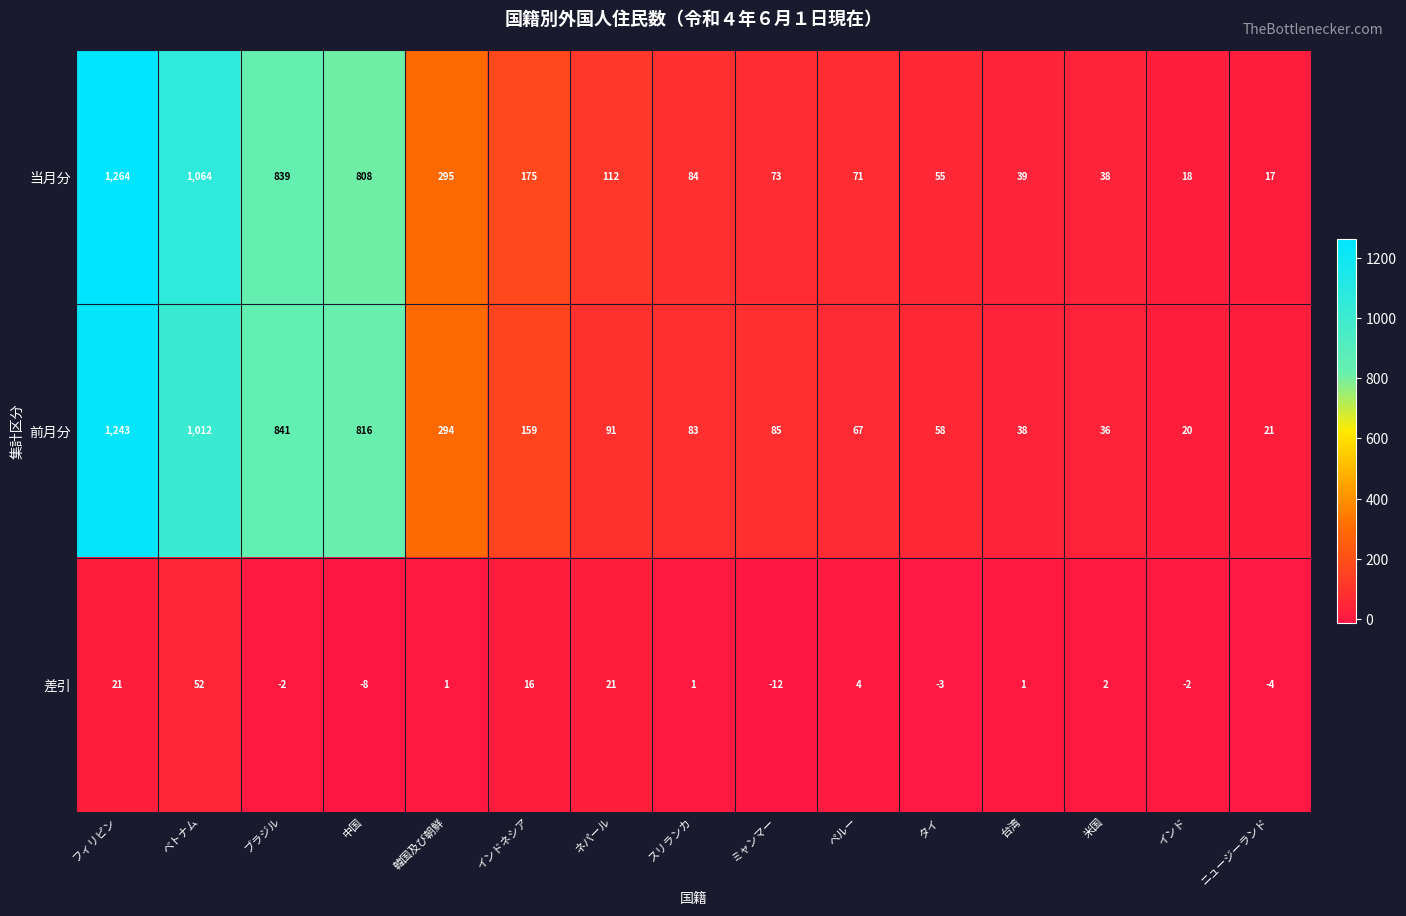

Rank the series at フィリピン from highest to lowest value.

当月分, 前月分, 差引